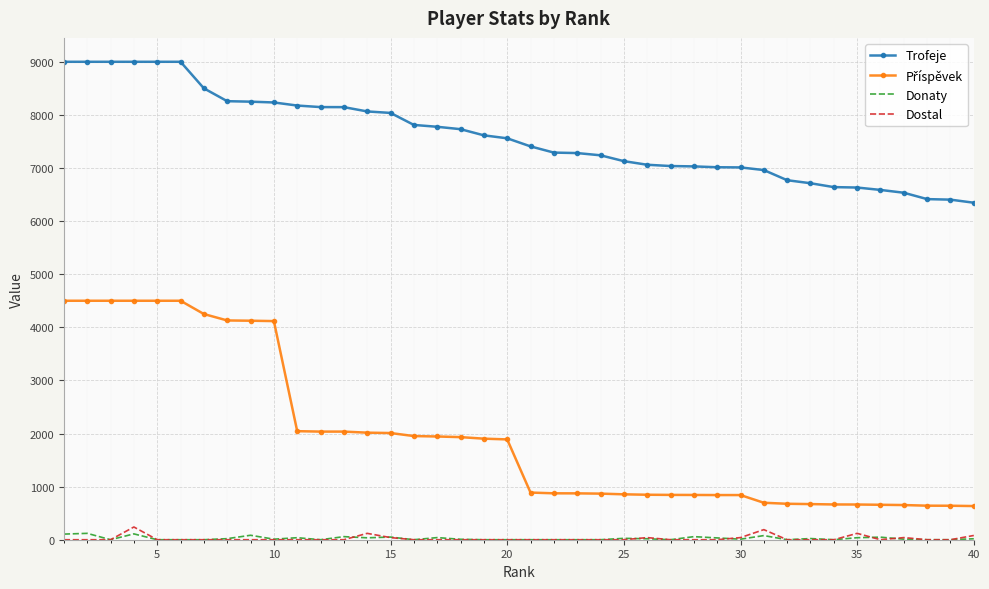

Which series has the largest total across all categories?

Trofeje